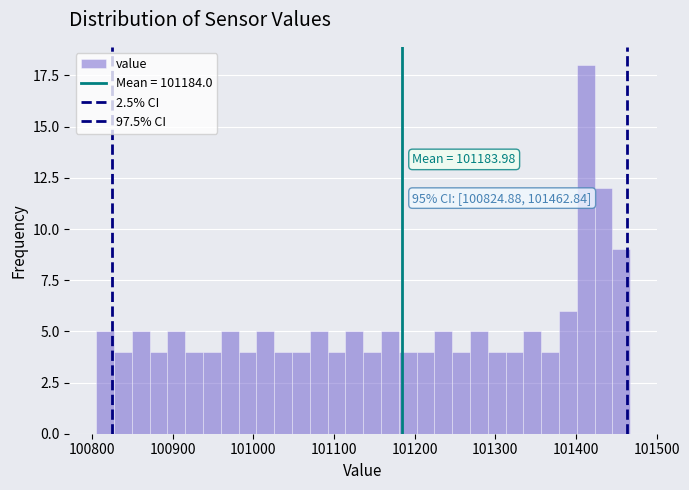

Around what value on the x-axis is the tallest bar? Give the approximate position of its centre, as read against the axis.

101410